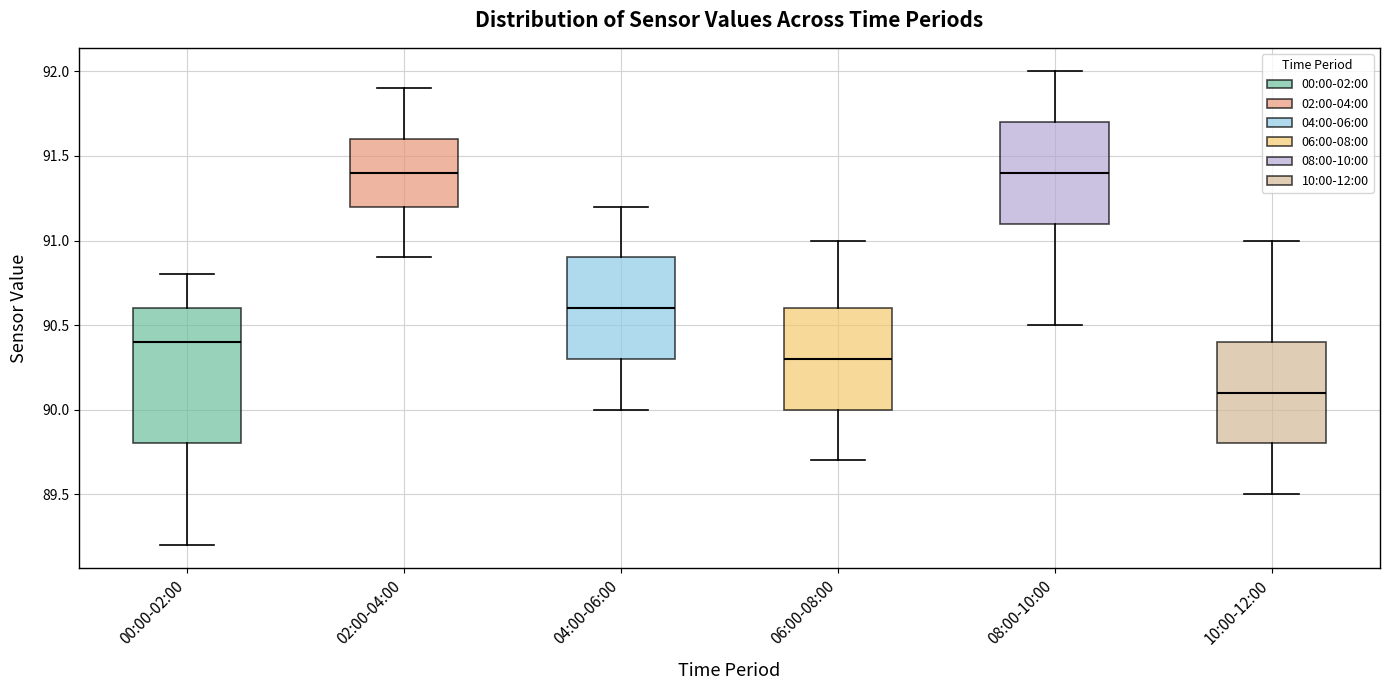

Which box is the tallest, from its lower edge to its upper edge?

00:00-02:00